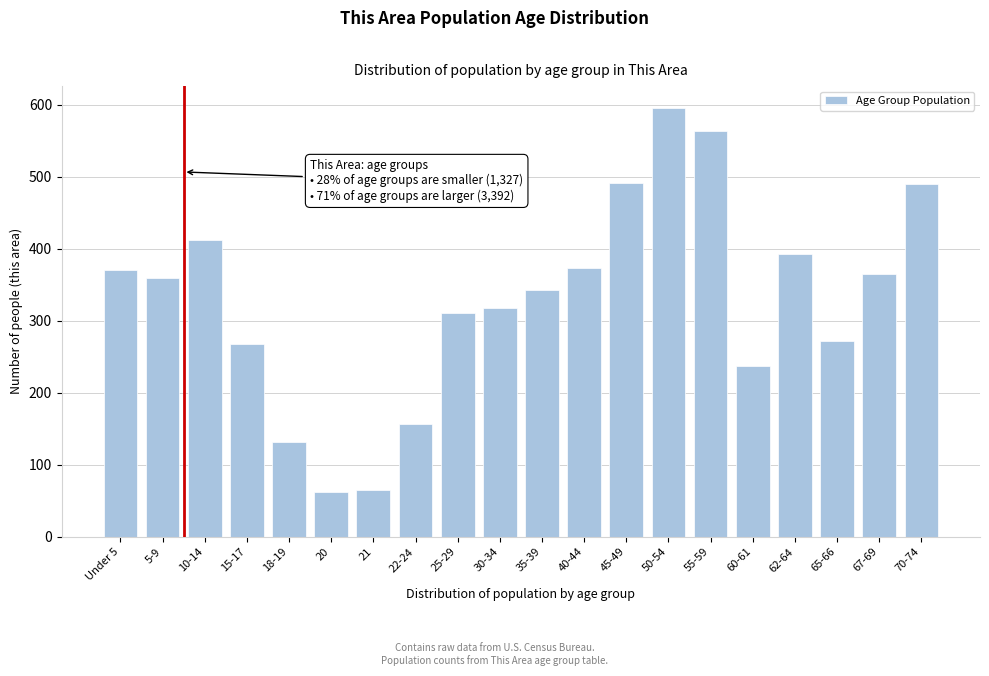

What is the difference between the maximum and minimum values?

534